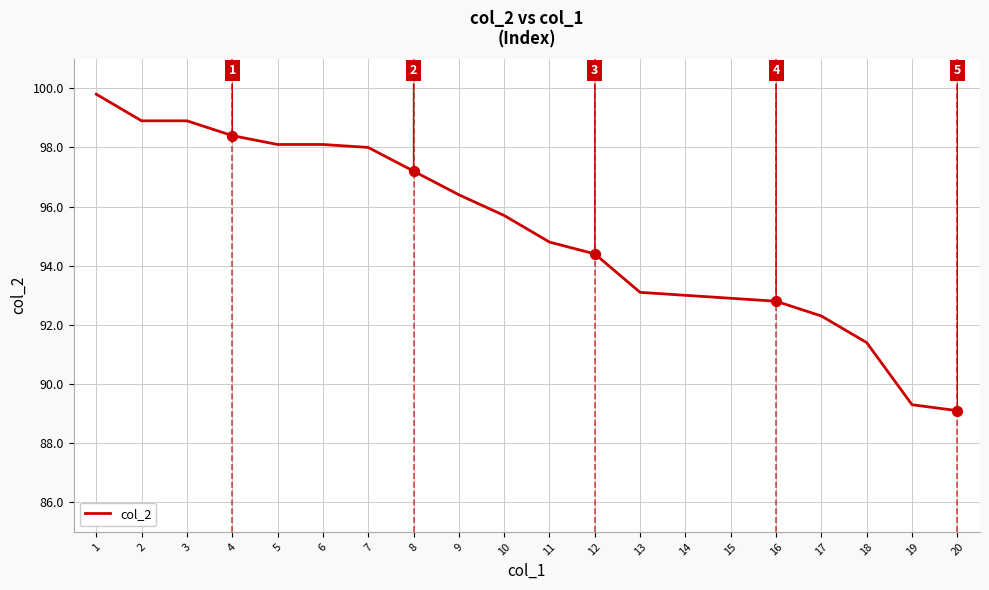

What is the change in value from 1 to 14?

-6.8